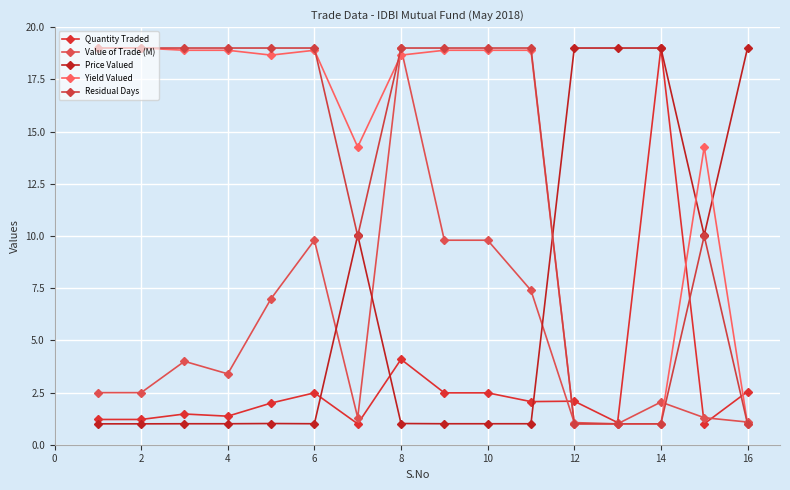

What is the smallest value displayed?

1.0